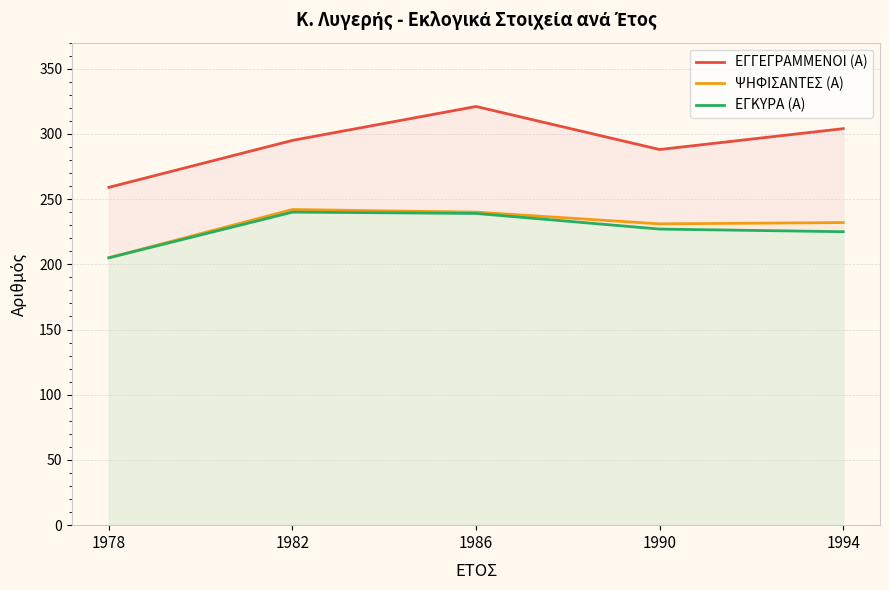

Which has a higher value, 1994 or 1978?

1994